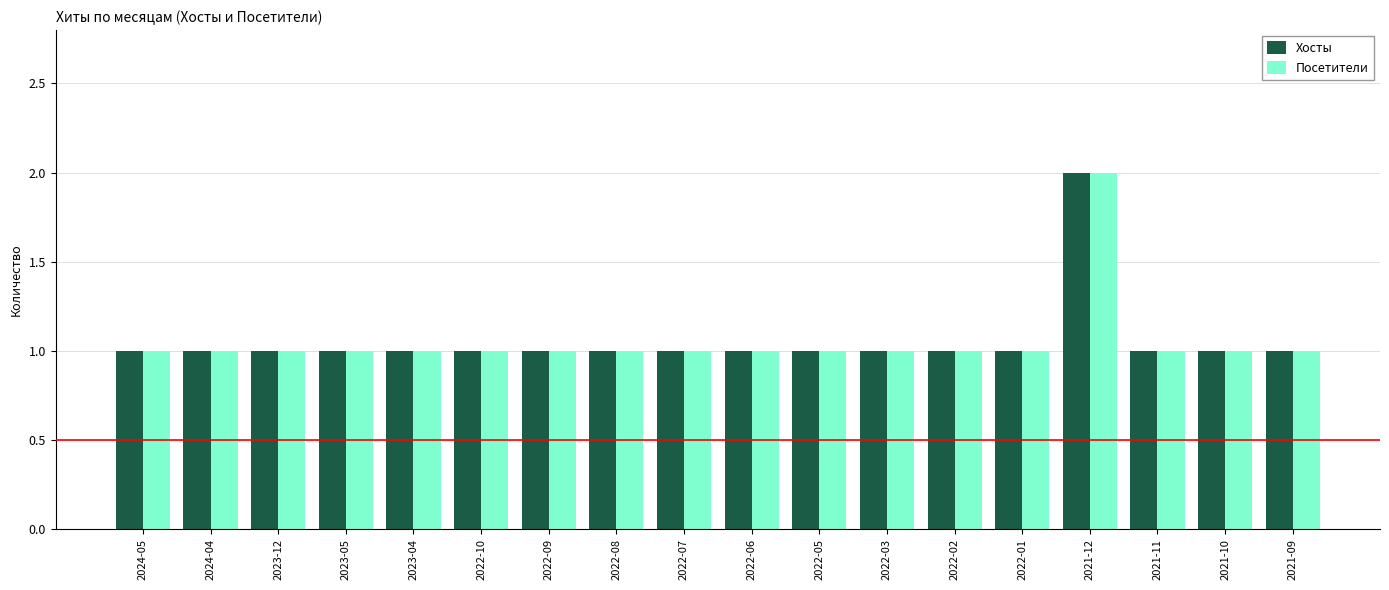

What is the smallest value displayed?

1